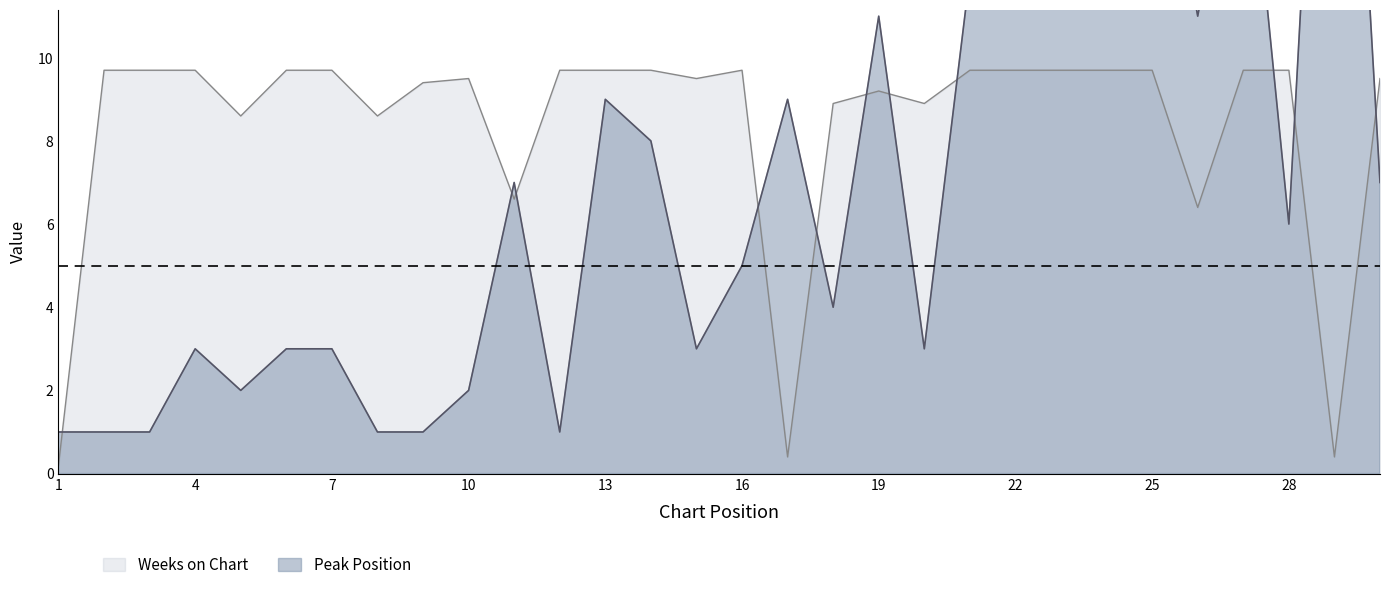

Is the value of Weeks on Chart at 20 greater than the value of Peak Position at 19?

No